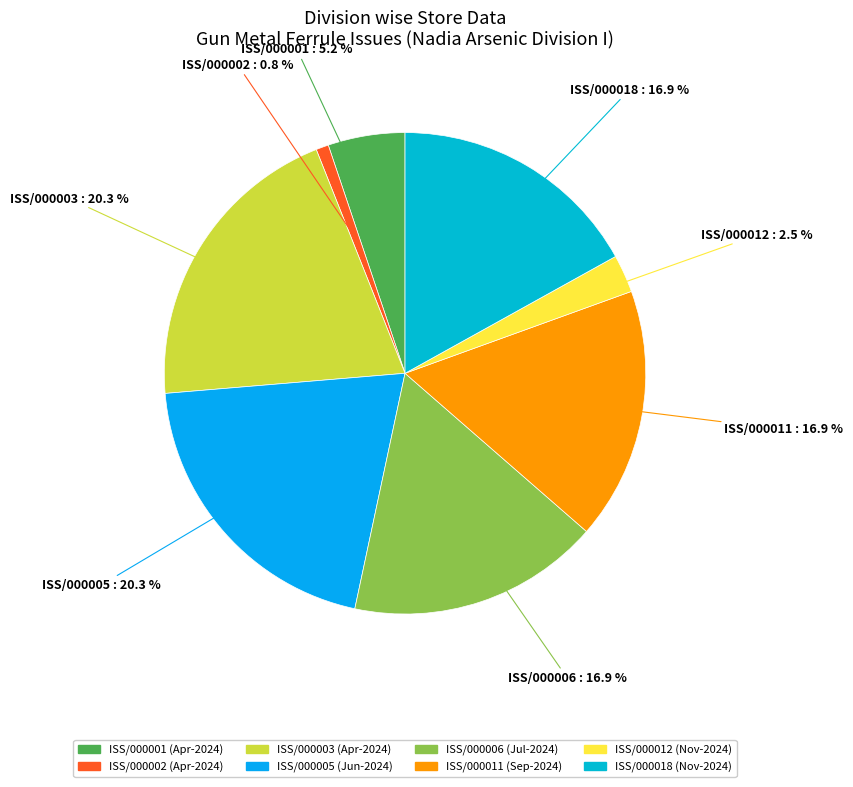

How many slices are in this pie chart?

8